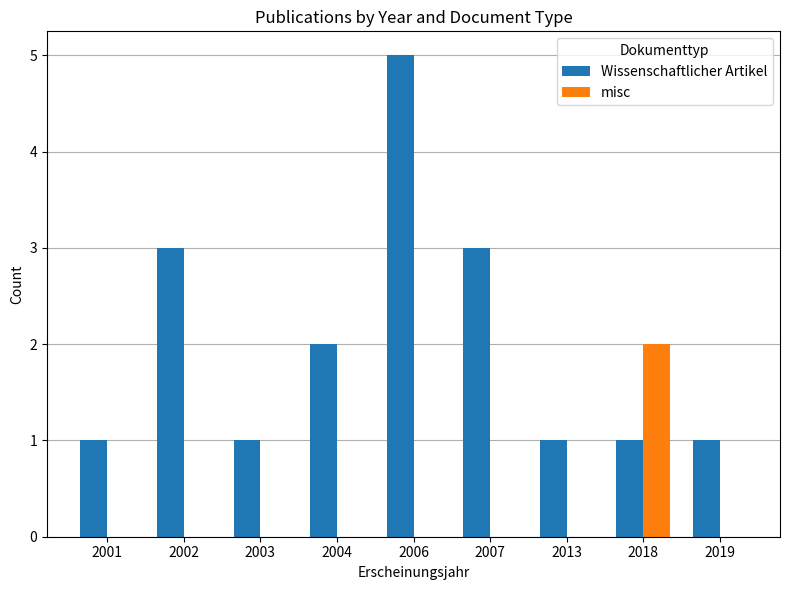

At which label does misc reach its peak?

2018